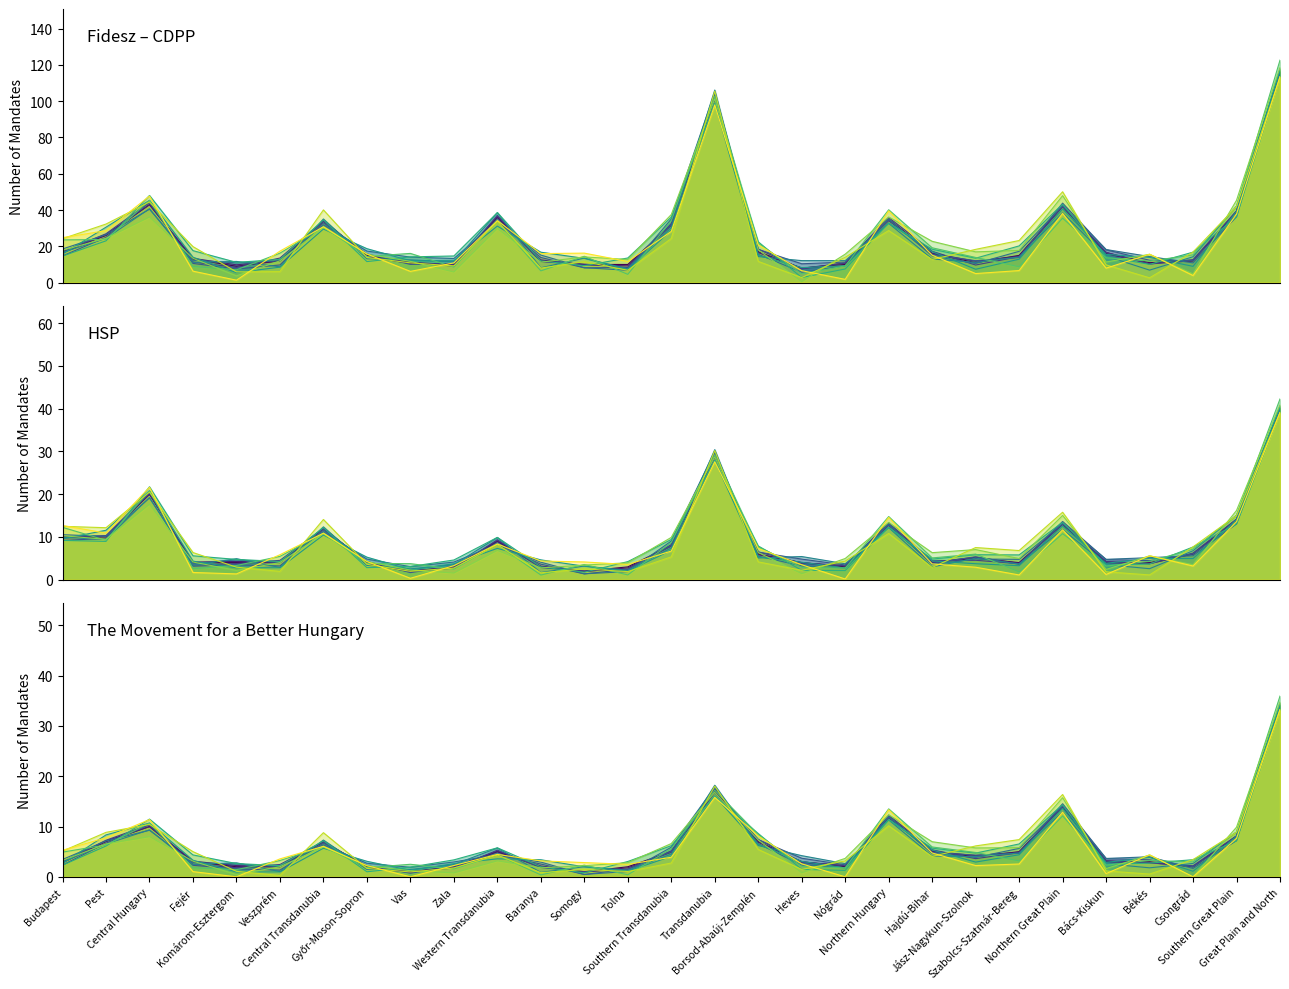

What is the difference between the maximum and second lowest values in the The Movement for a Better Hungary series?

33